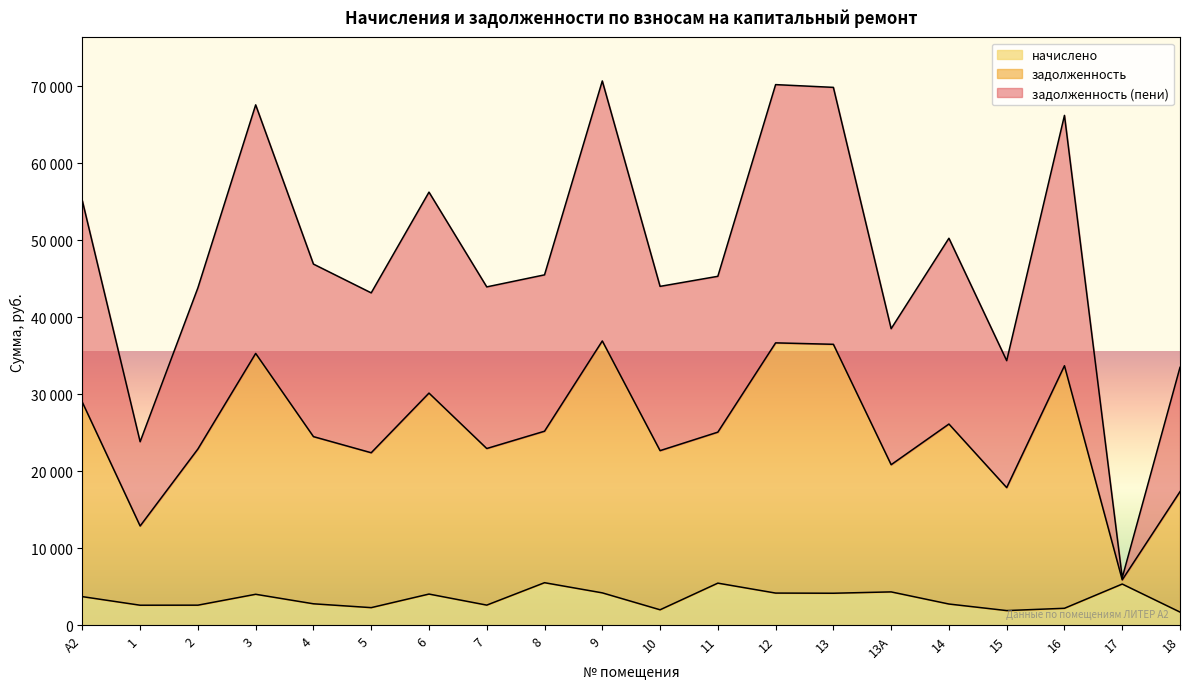

True or false: начислено and задолженность cross at least once.

False